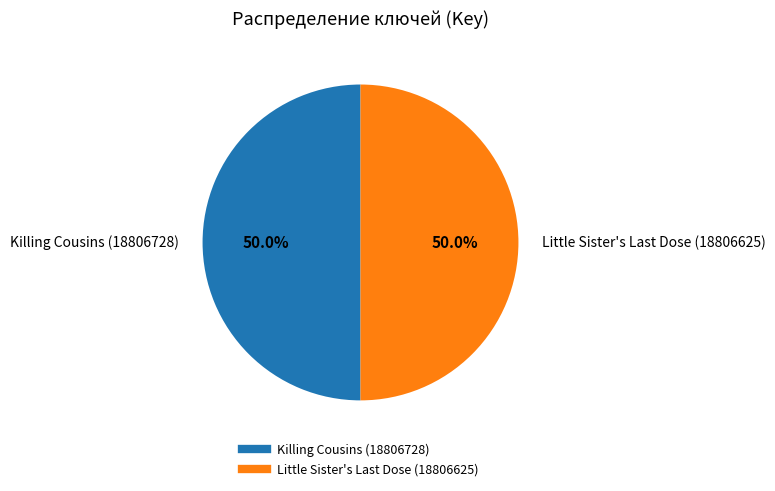

How much of the chart is everything except Killing Cousins (18806728)?

50.0%